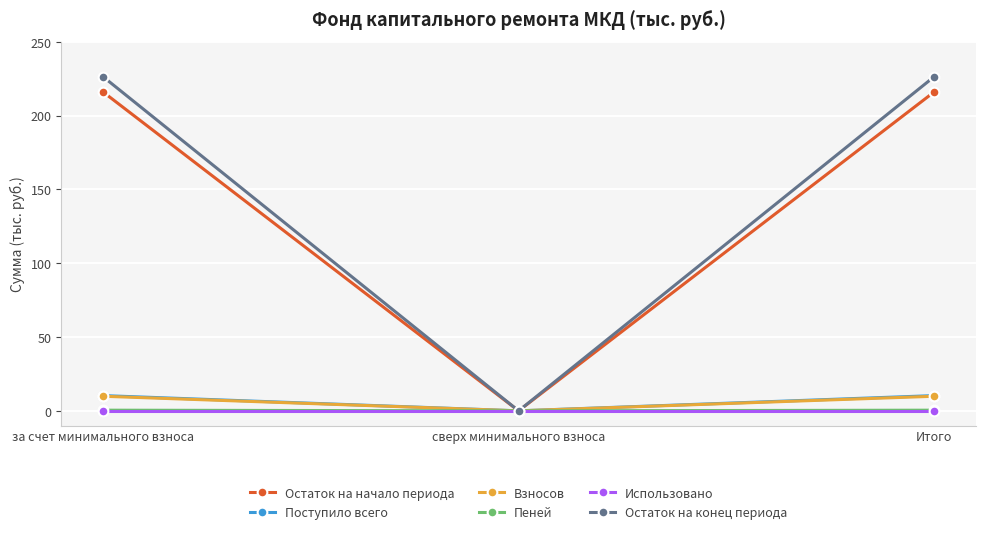

Which series has the largest total across all categories?

Остаток на конец периода